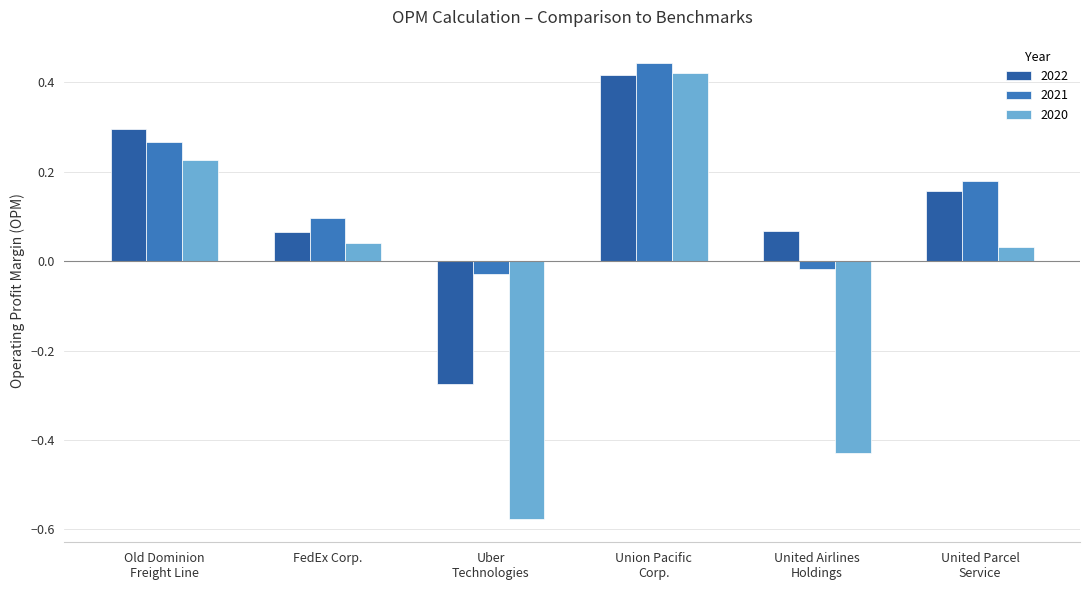

How many values in 2020 are below zero?

2